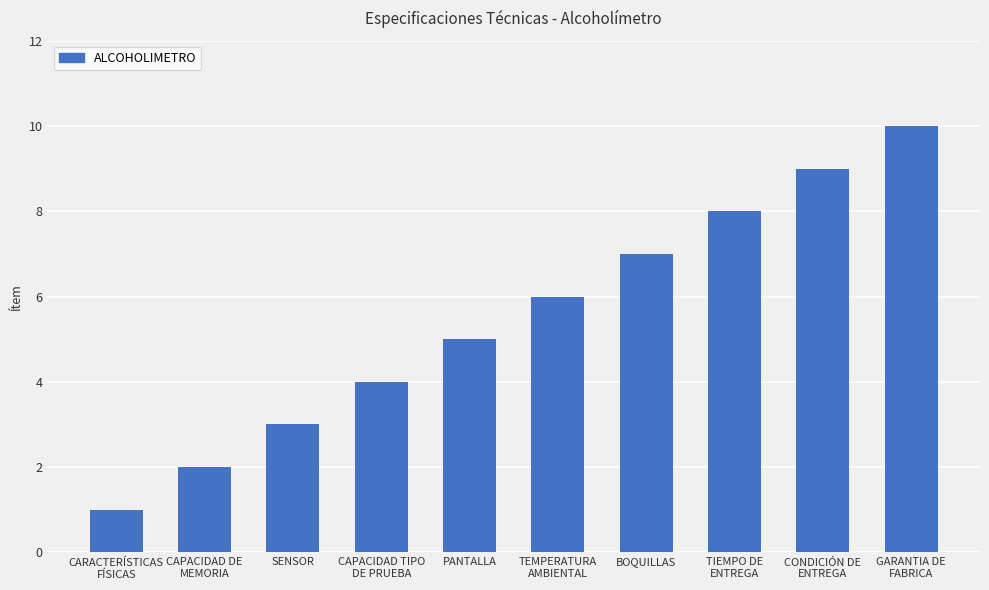

Approximately how many times larger is the value at CARACTERÍSTICAS
FÍSICAS compared to CONDICIÓN DE
ENTREGA?

0.1